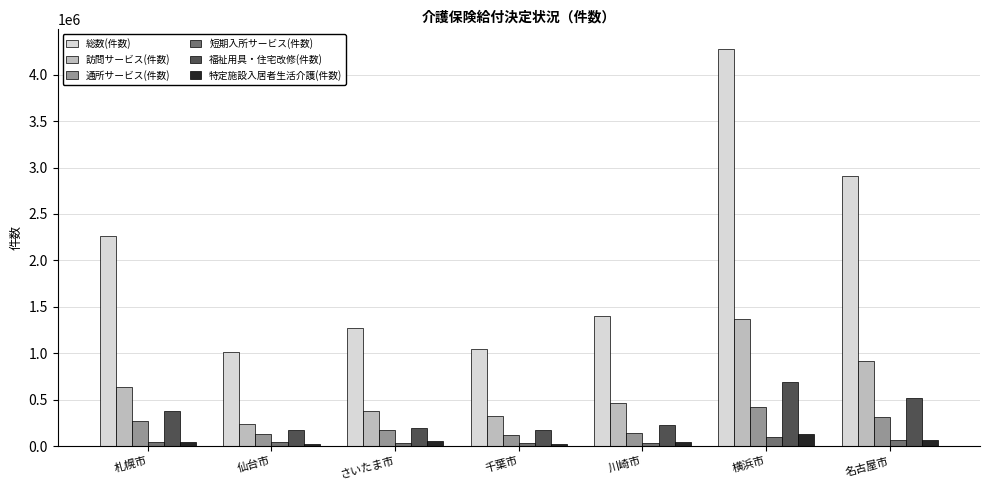

What is the maximum value shown in the chart?

4275394